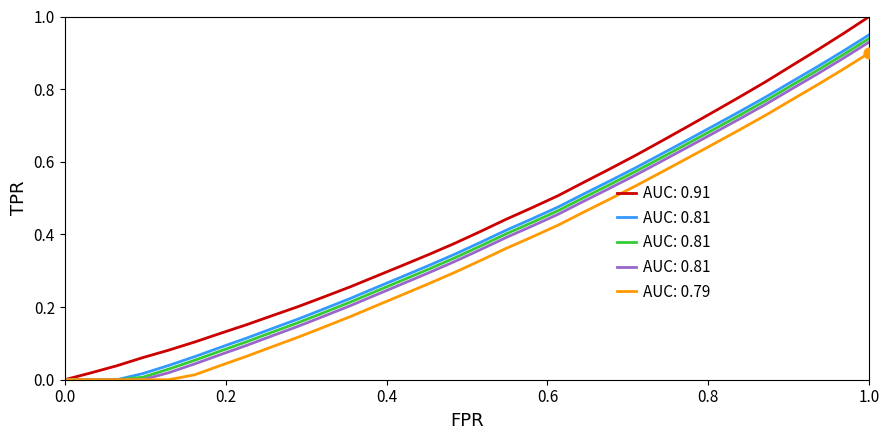

Is it true that AUC: 0.91 equals 0.0 at 0.0?

True